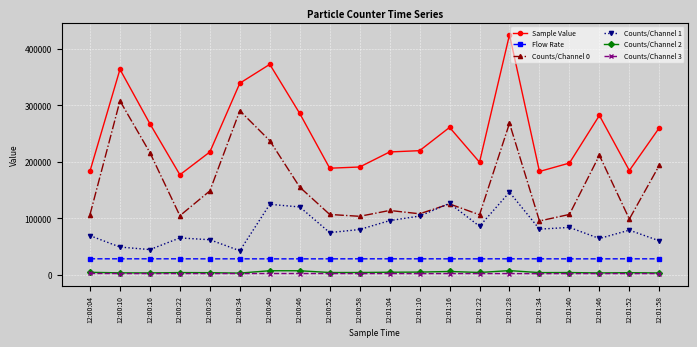

Is it true that Counts/Channel 0 equals 184048.7 at 12:01:22?

False